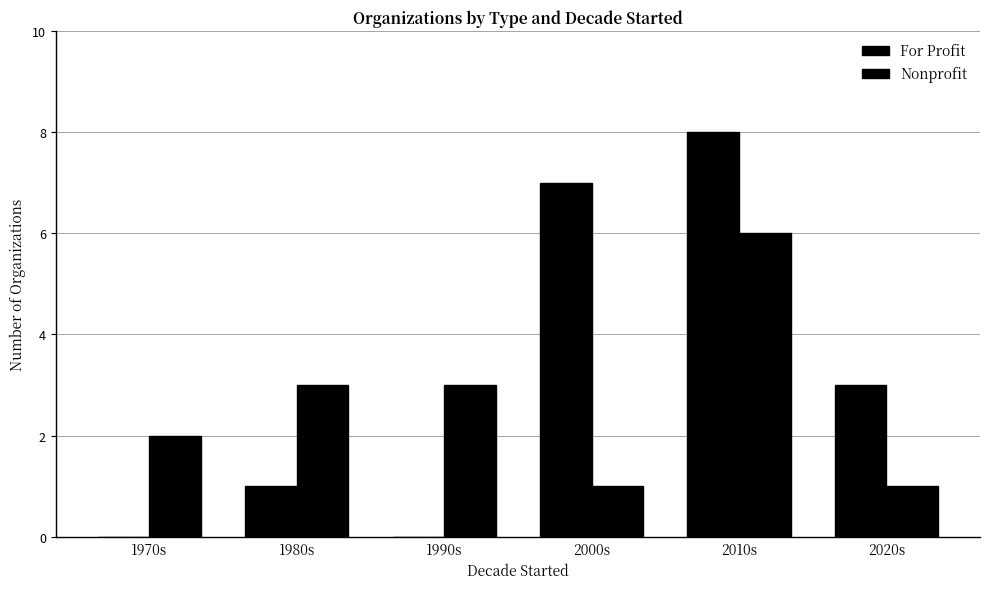

Count the number of data series in this chart.

2